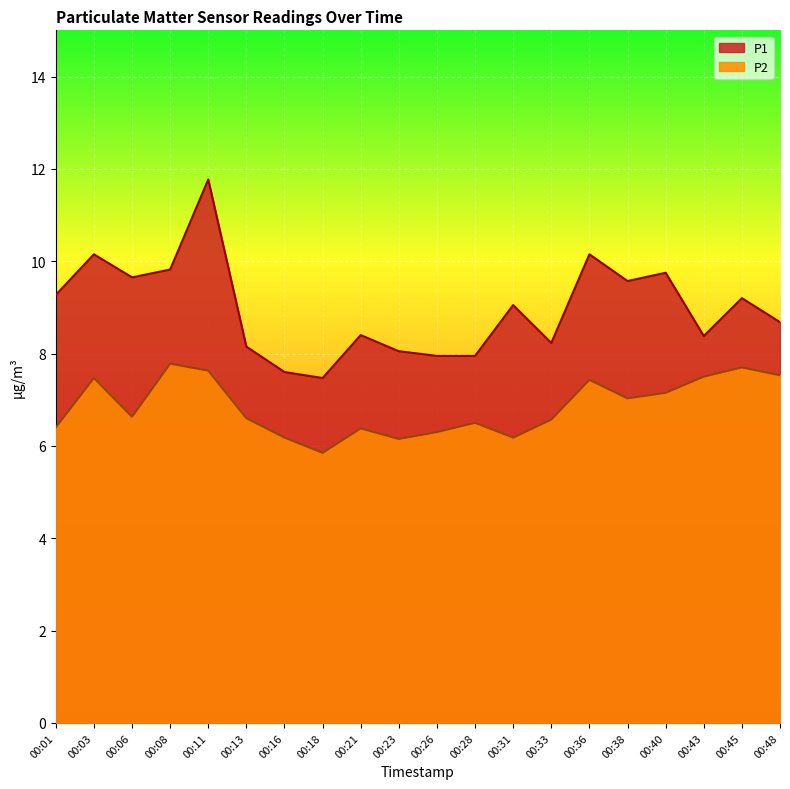

List the labels in order of P1 value, largest first.

00:11, 00:03, 00:36, 00:08, 00:40, 00:06, 00:38, 00:01, 00:45, 00:31, 00:48, 00:21, 00:43, 00:33, 00:13, 00:23, 00:26, 00:28, 00:16, 00:18